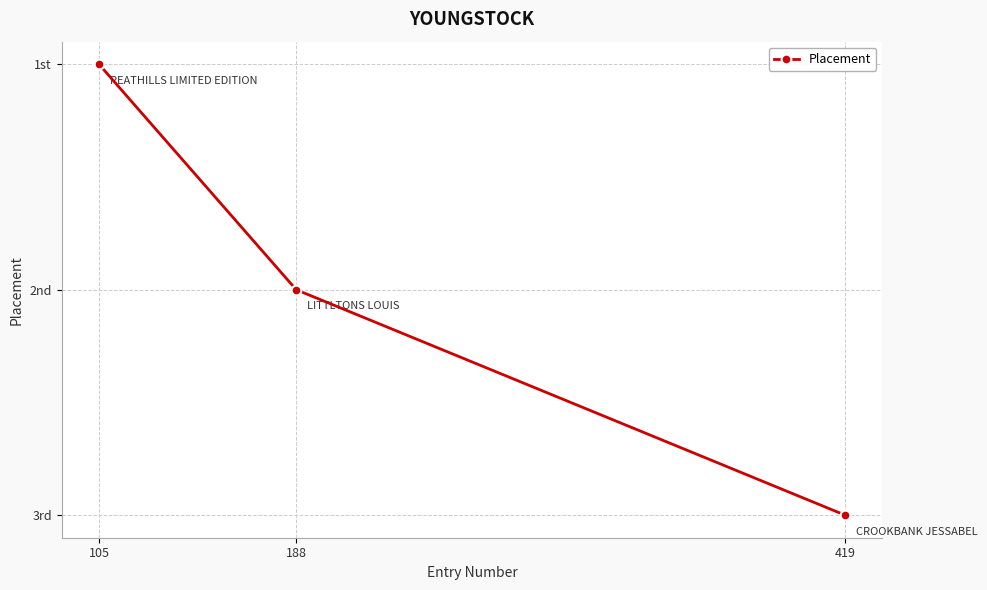

True or false: the data shows 3 at 419.

True